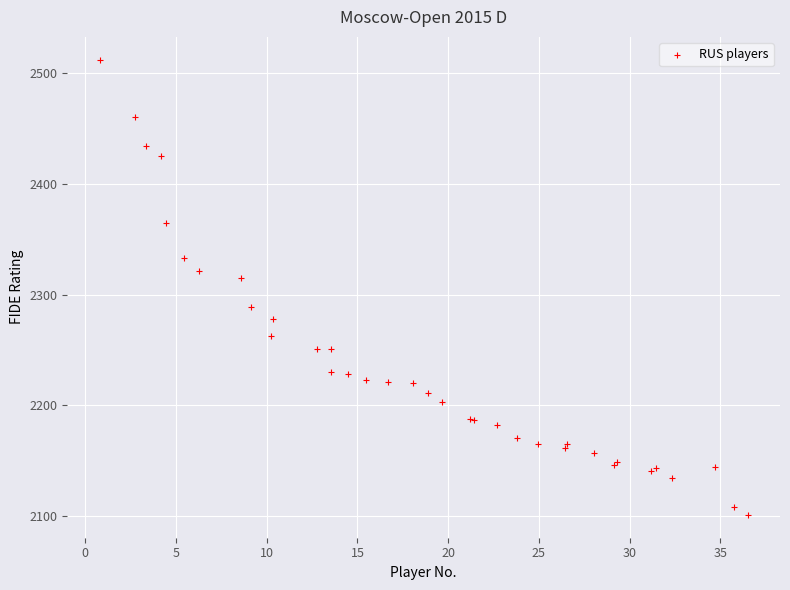

What Y value in the scatter plot is closest to 2306?

2315.1